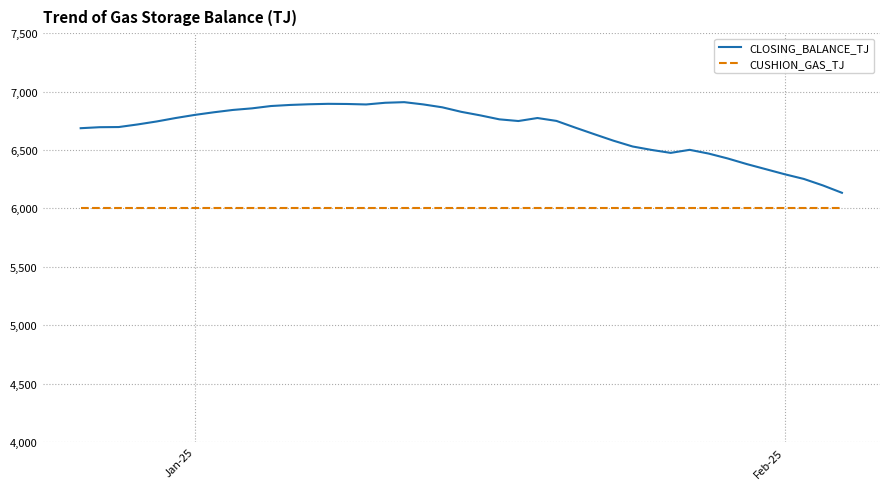

Which series has the largest total across all categories?

CLOSING_BALANCE_TJ